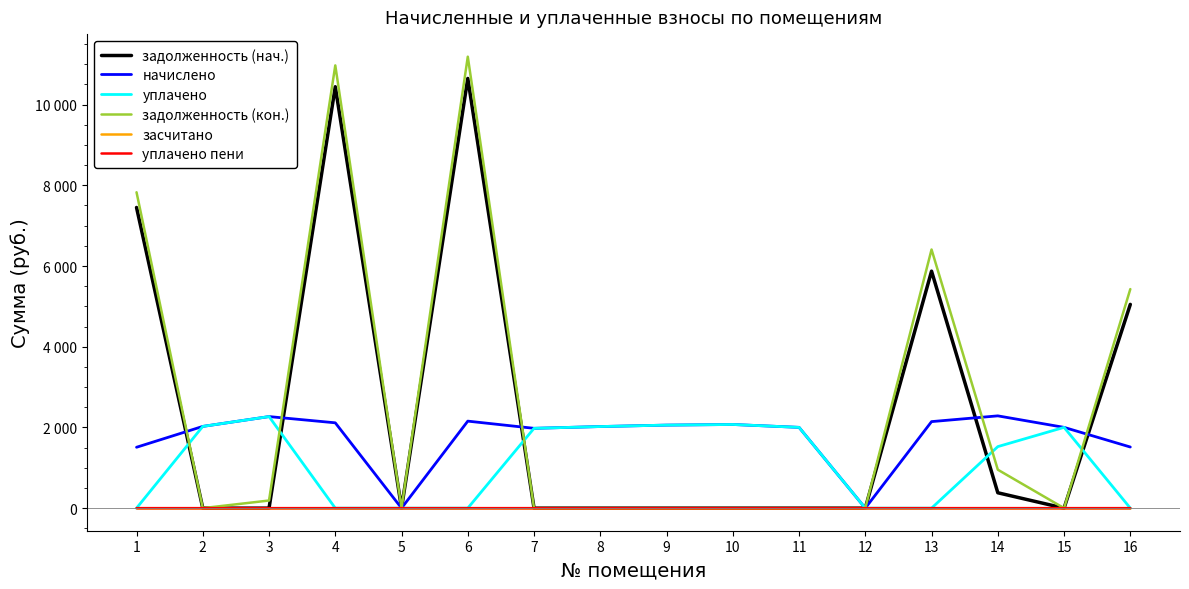

Which category has the lowest value in the задолженность (кон.) series?

2